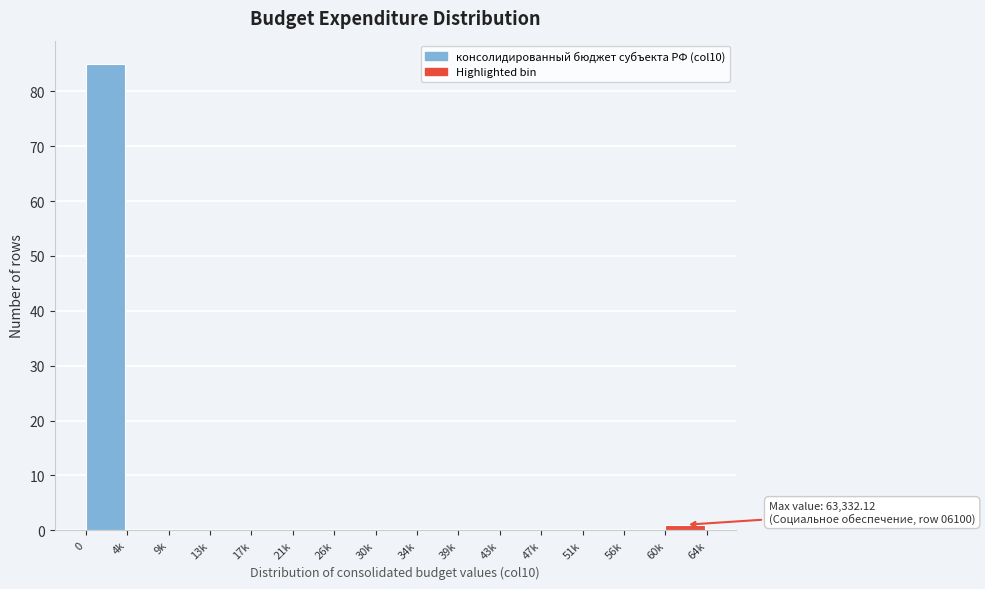

Reading left to right, transcribe all the data shown in this chart.

0=85	4k=0	9k=0	13k=0	17k=0	21k=0	26k=0	30k=0	34k=0	39k=0	43k=0	47k=0	51k=0	56k=0	60k=1